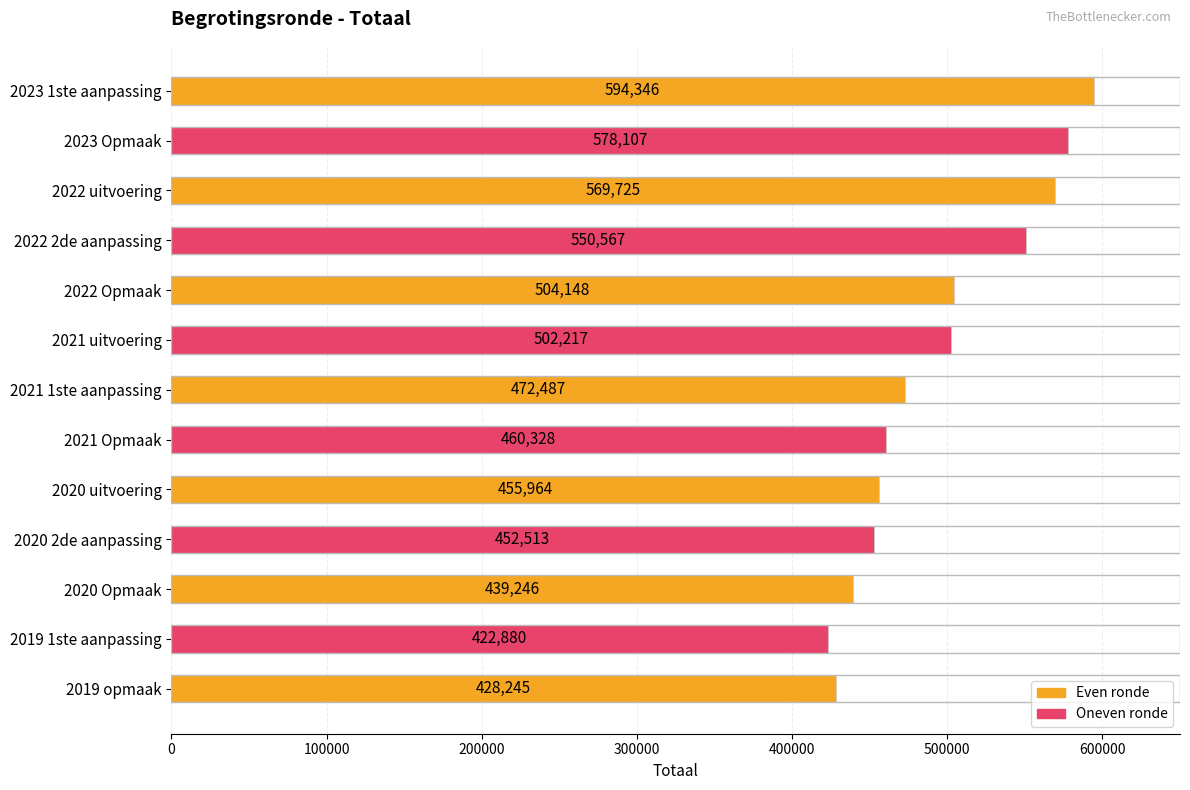

How many distinct data groups are displayed?

1